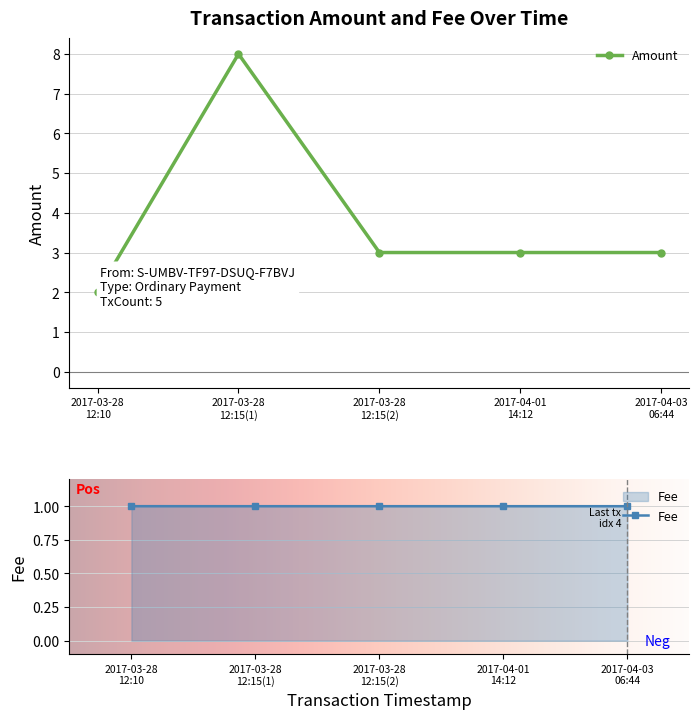

What is the maximum value shown in the chart?

8.0